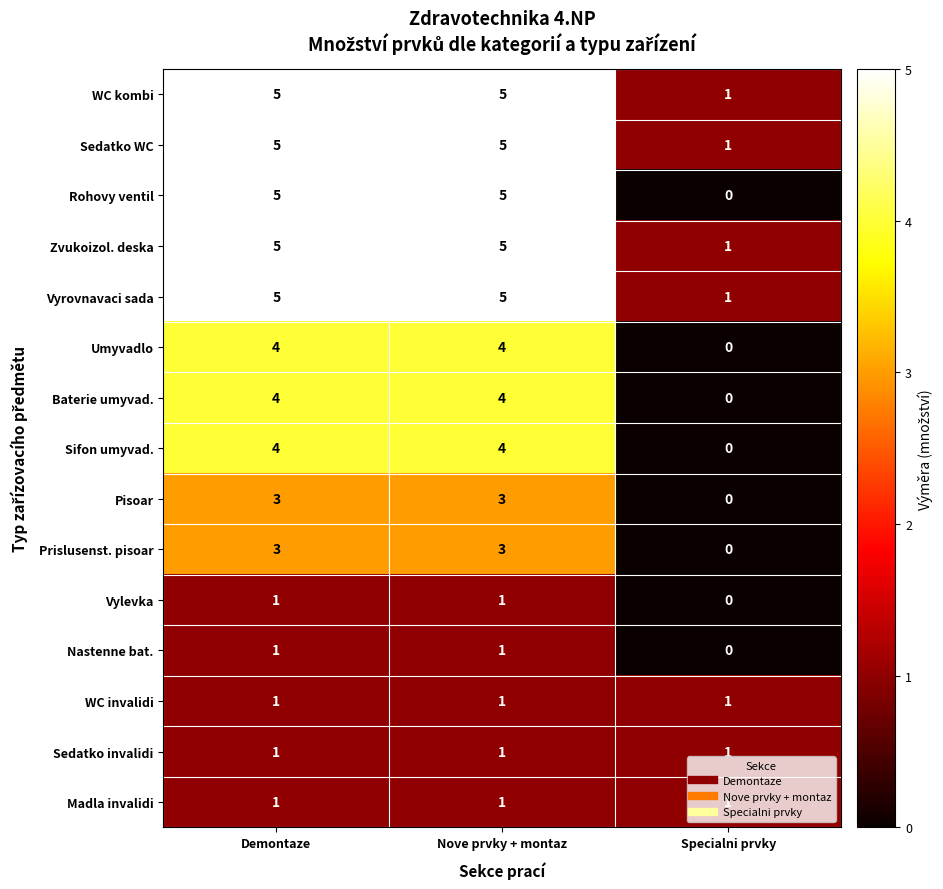

What is the total value across all series at Specialni prvky?

7